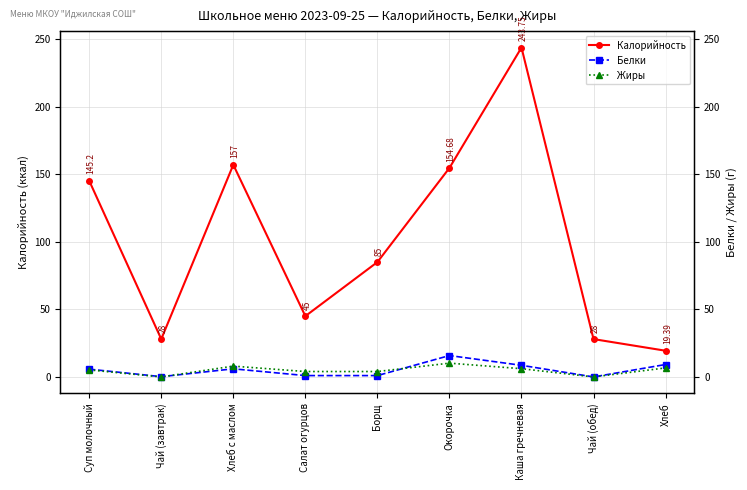

What is the difference between the maximum and minimum values in the Жиры series?

10.2